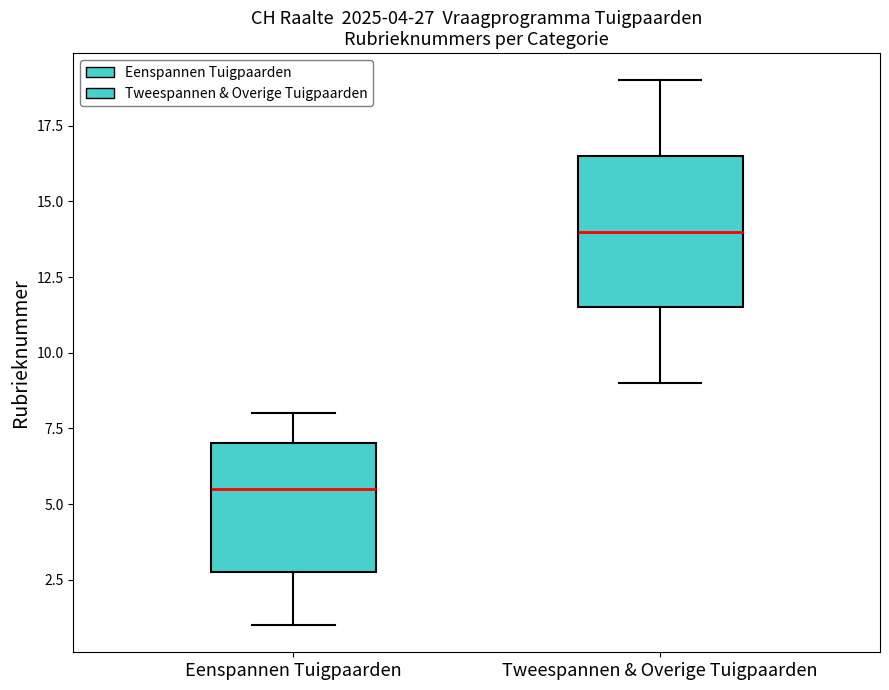

Where is the lower edge of the box for Tweespannen & Overige Tuigpaarden on the y-axis? The values are not printed on the chart, so give them approximately, as read against the axis.

11.5